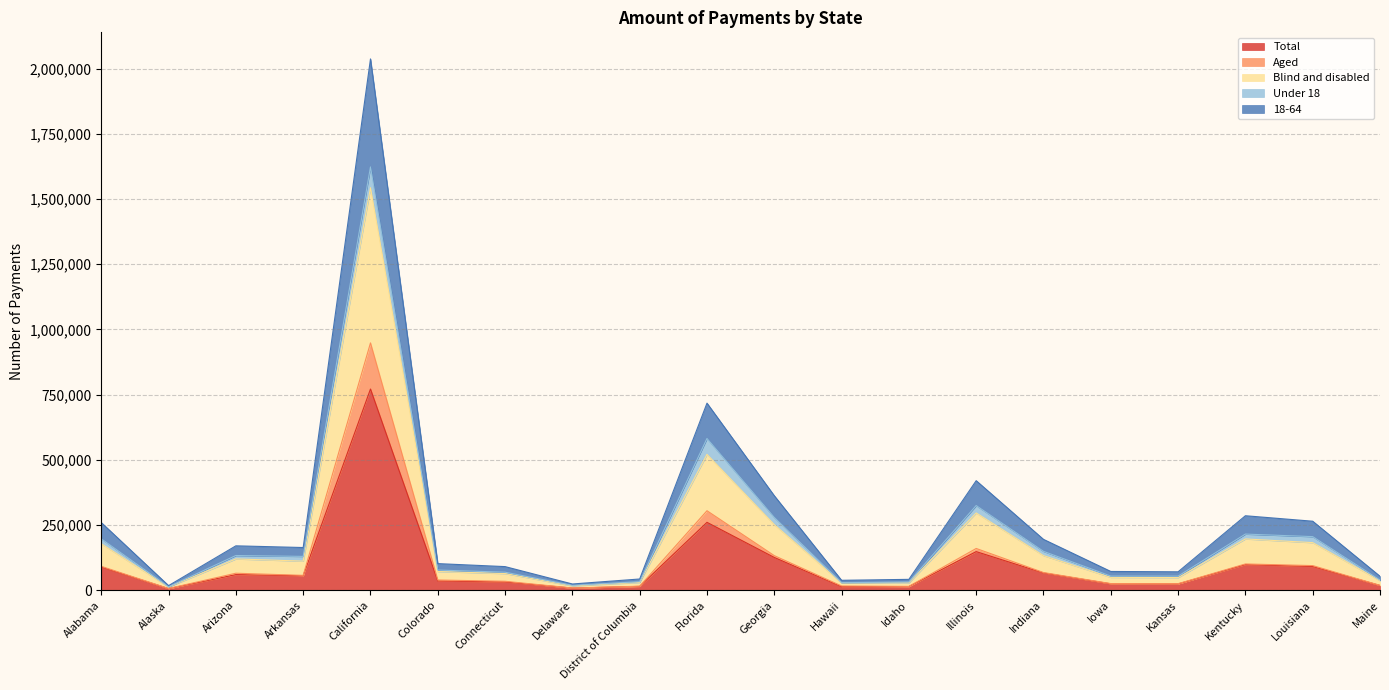

What position from the right is Arizona?

18